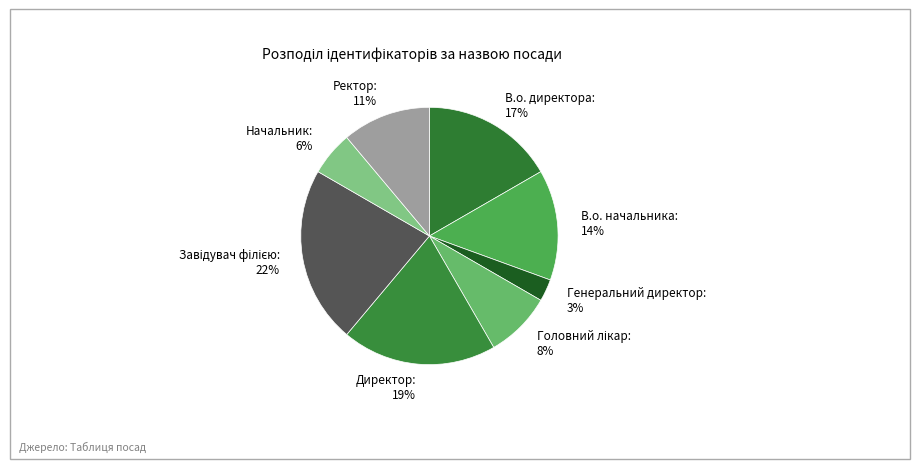

Between Ректор and Директор, which is larger?

Директор